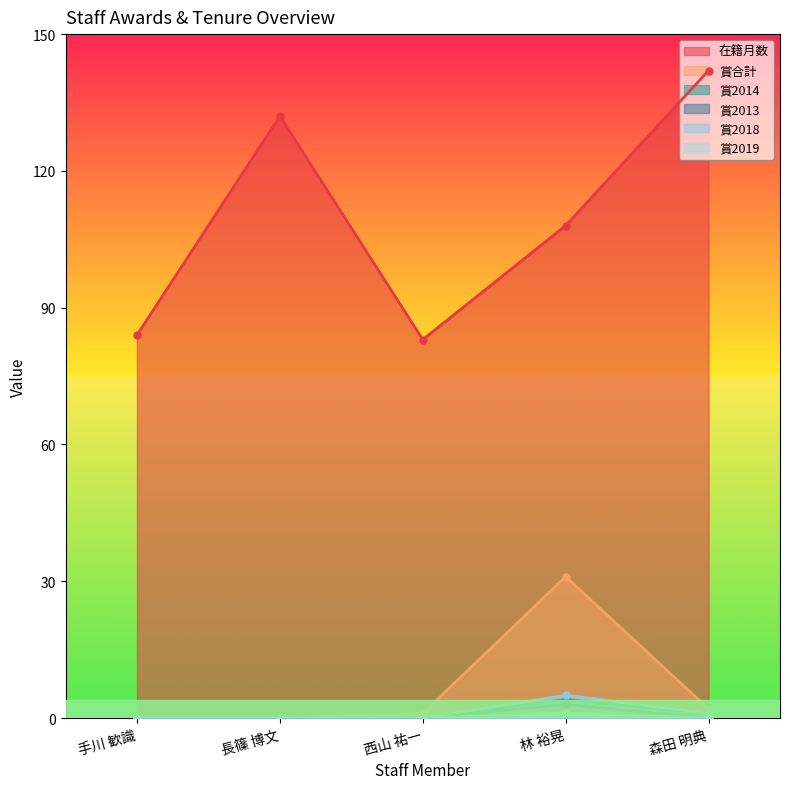

True or false: 賞2013 and 賞2018 cross at least once.

False